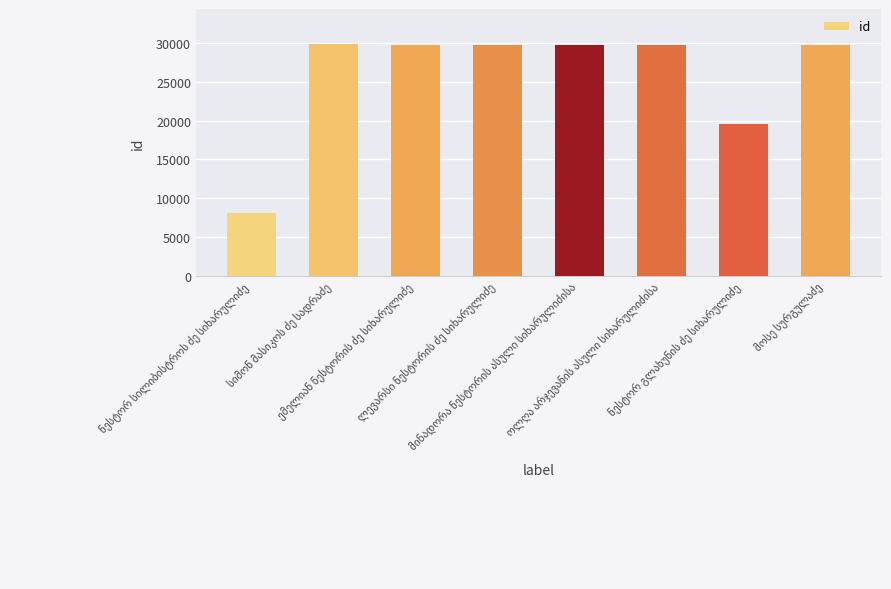

What is the greatest value displayed?

29869